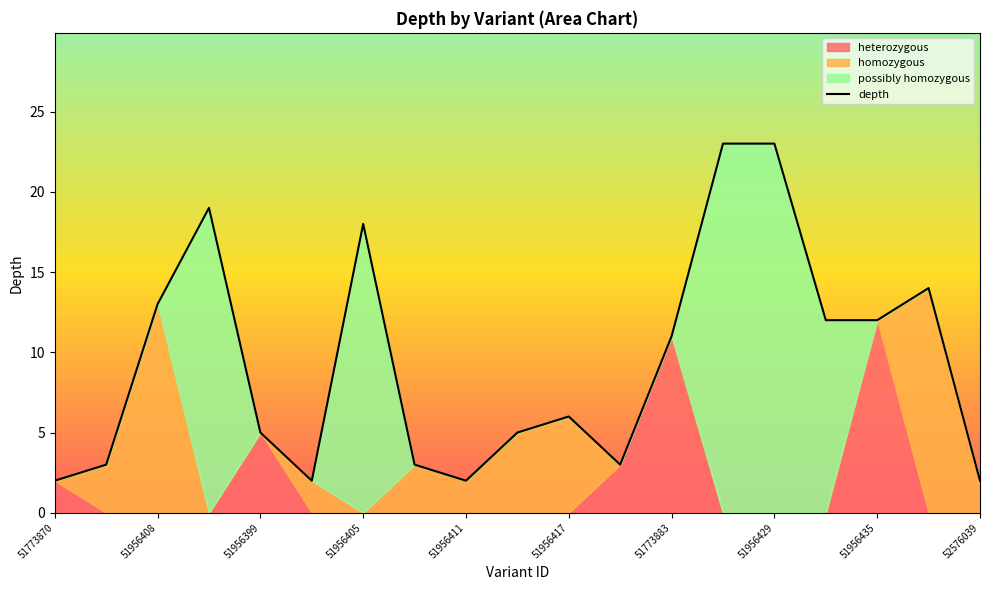

How many points are higher than both their immediate neighbors (excluding endpoints)?

4